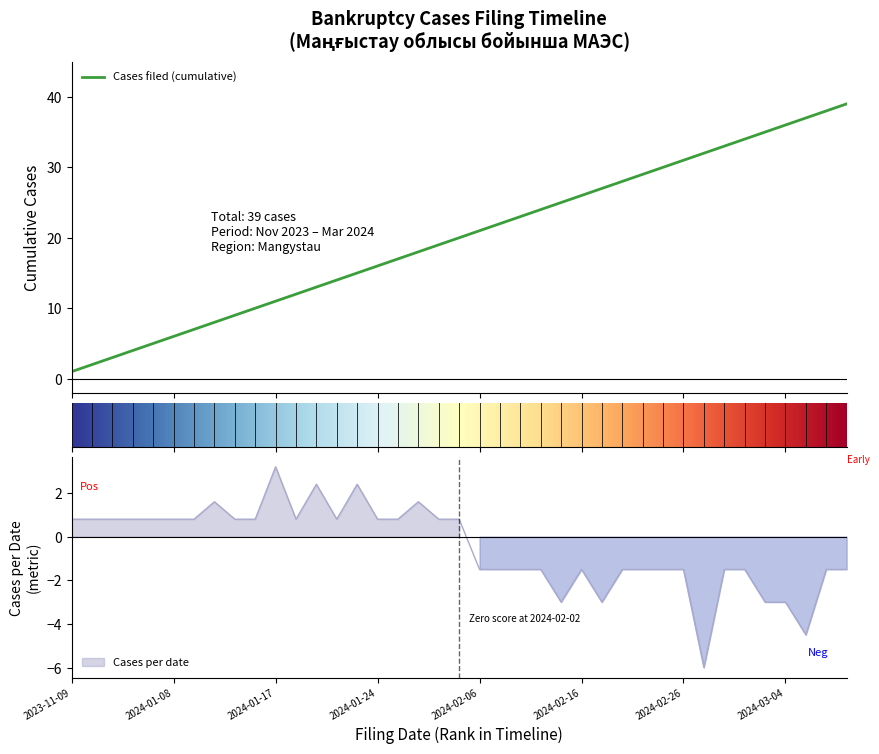

What is the average value?

20